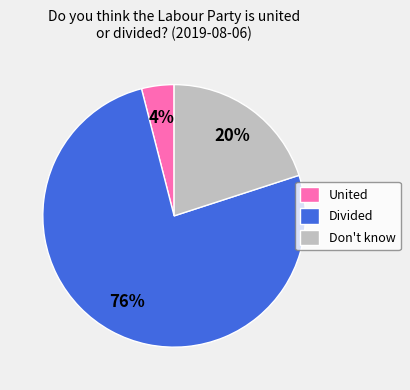

To the nearest percent, what is the combined percentage of United and Divided?

80%